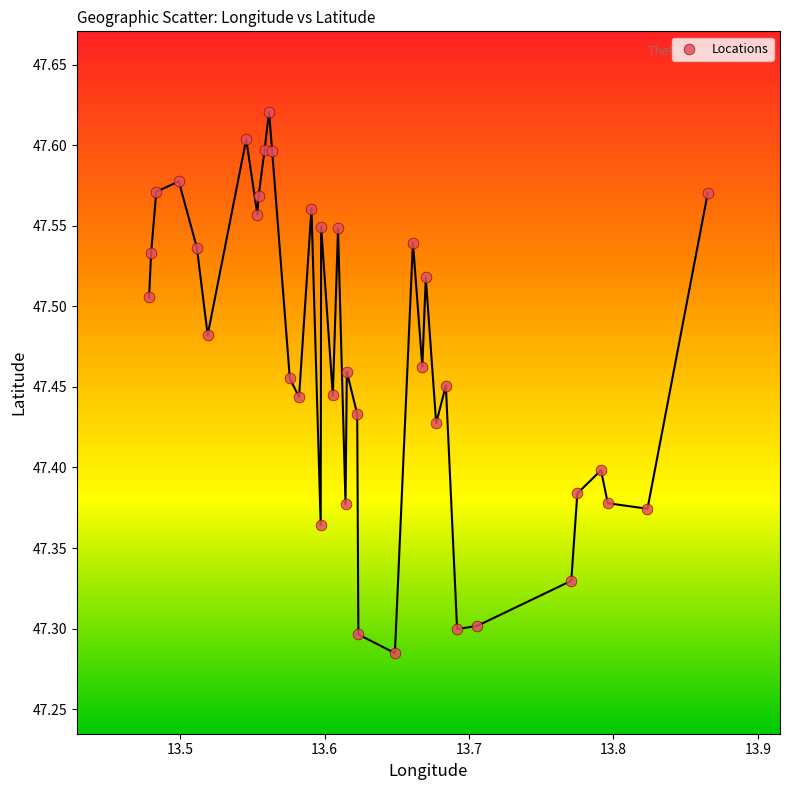

What is the range of Y values (max minus min)?

0.3